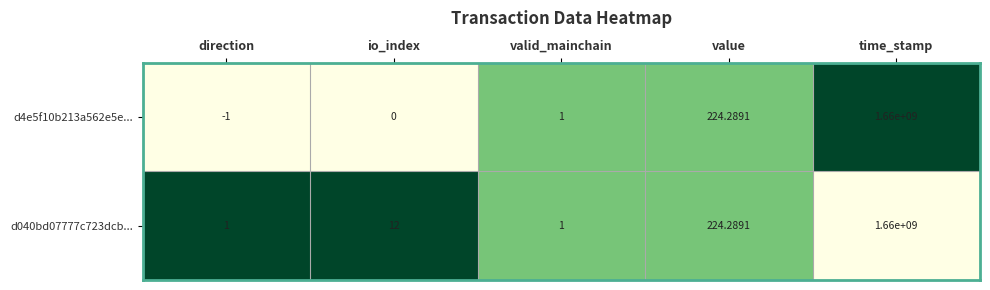

At which category is the sum across all series the highest?

time_stamp